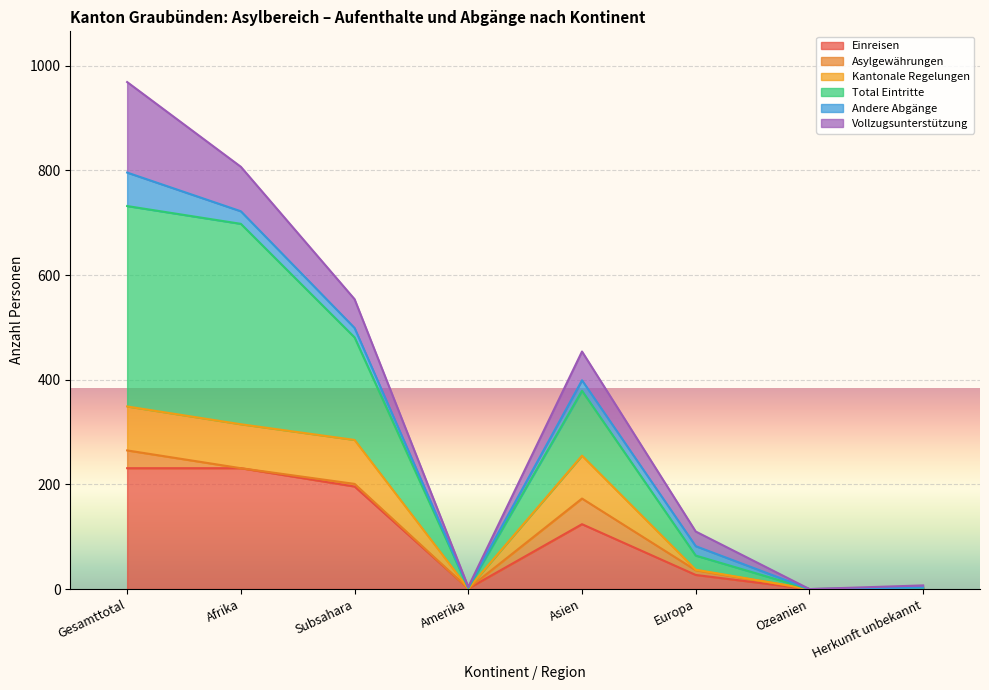

Where is the first local maximum for Kantonale Regelungen?

Asien